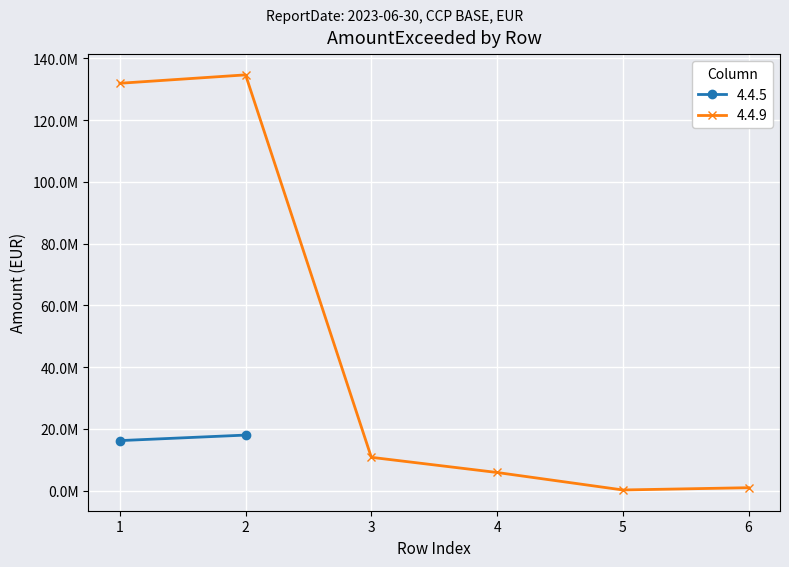

Rank the categories by value from lowest to highest.

5, 6, 4, 3, 1, 2